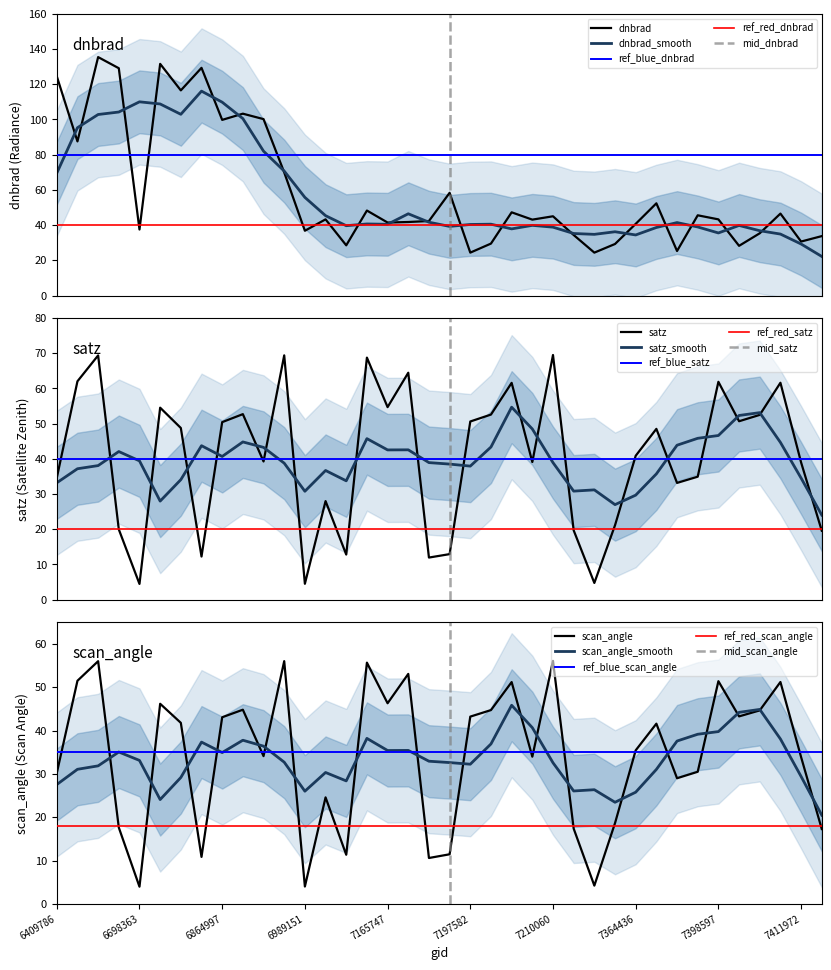

What is the minimum value for dnbrad_smooth?

22.2